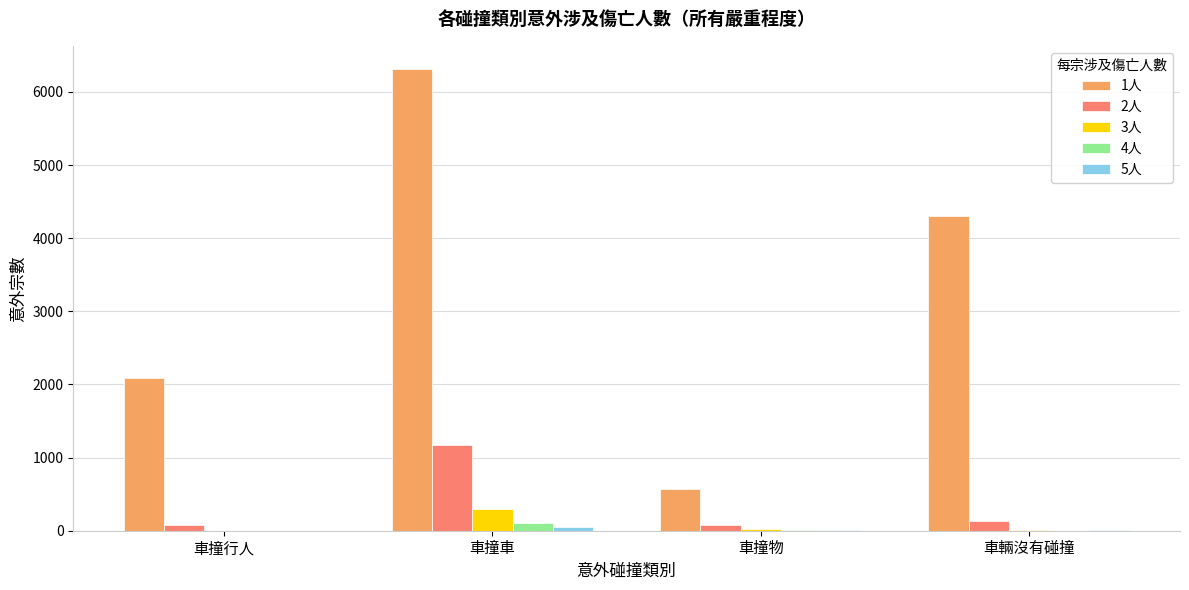

Which series has the largest range (max minus min)?

1人